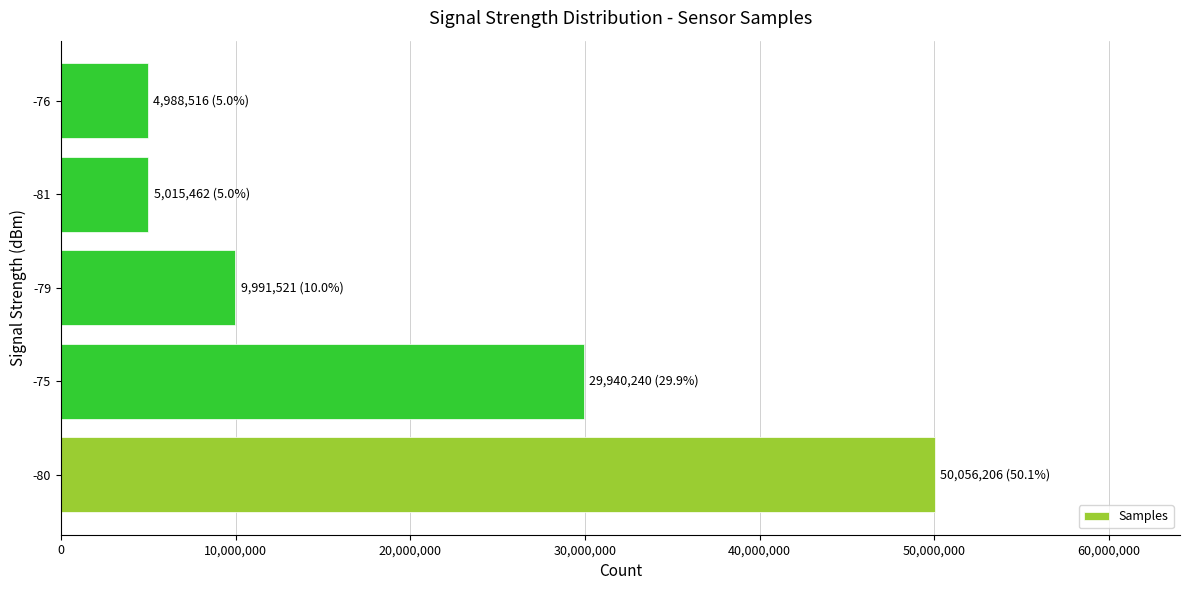

Is it true that the value at -80 is 71603317?

False